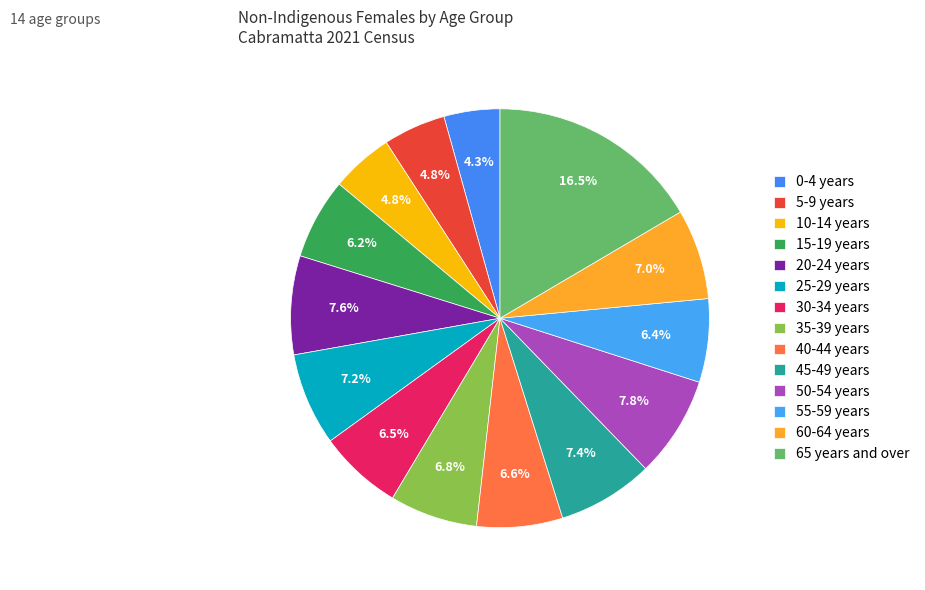

To the nearest percent, what percentage of the pie is 60-64 years?

7%